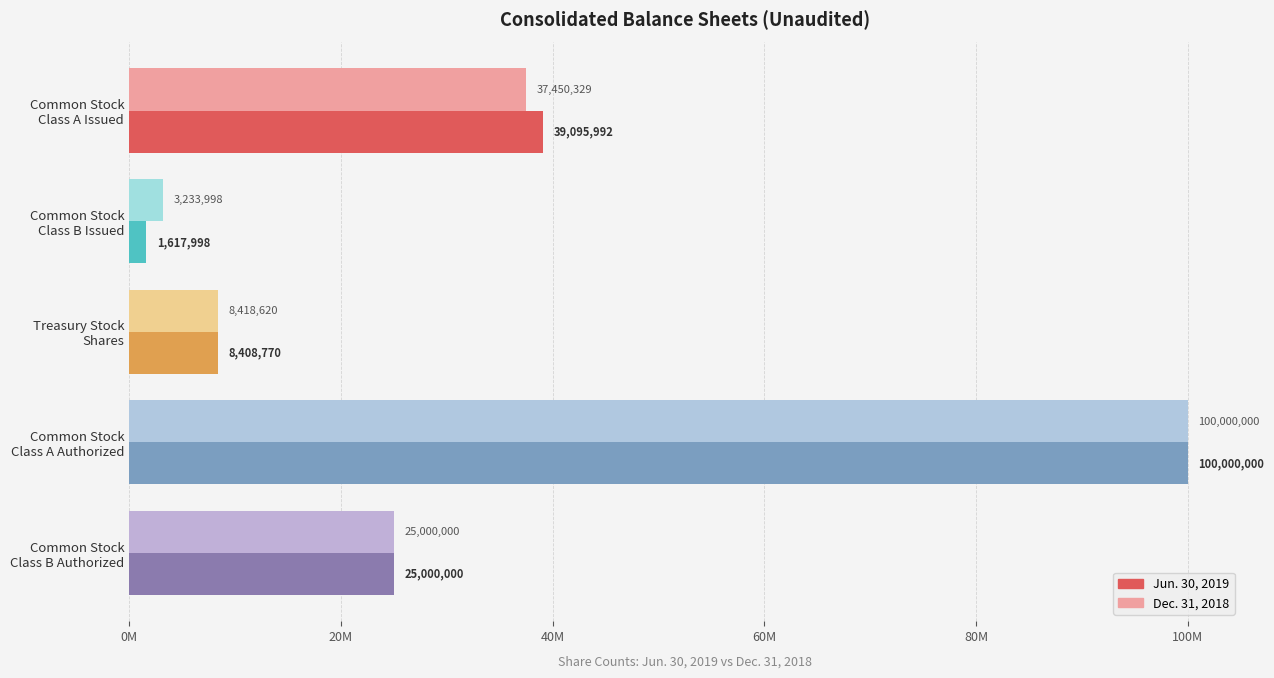

What are all the series names shown in the legend?

Jun. 30, 2019, Dec. 31, 2018